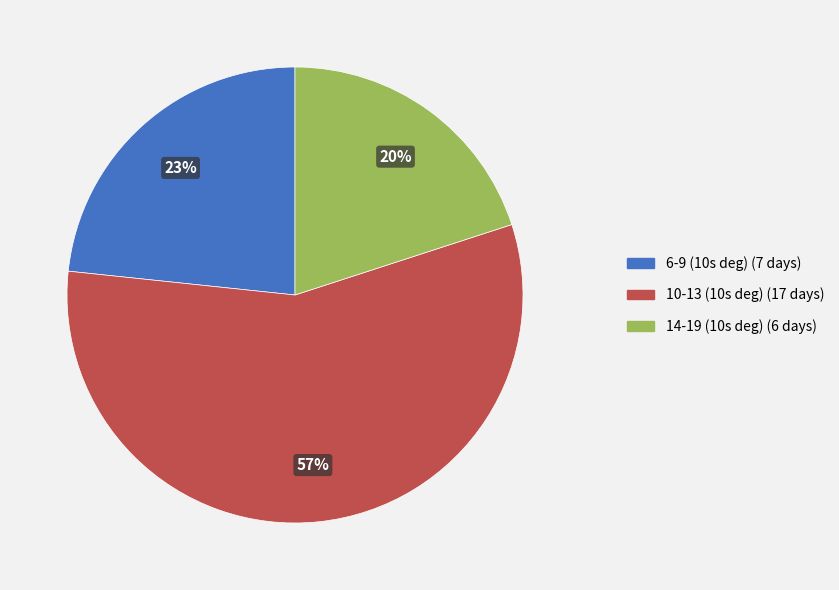

How many slices are in this pie chart?

3